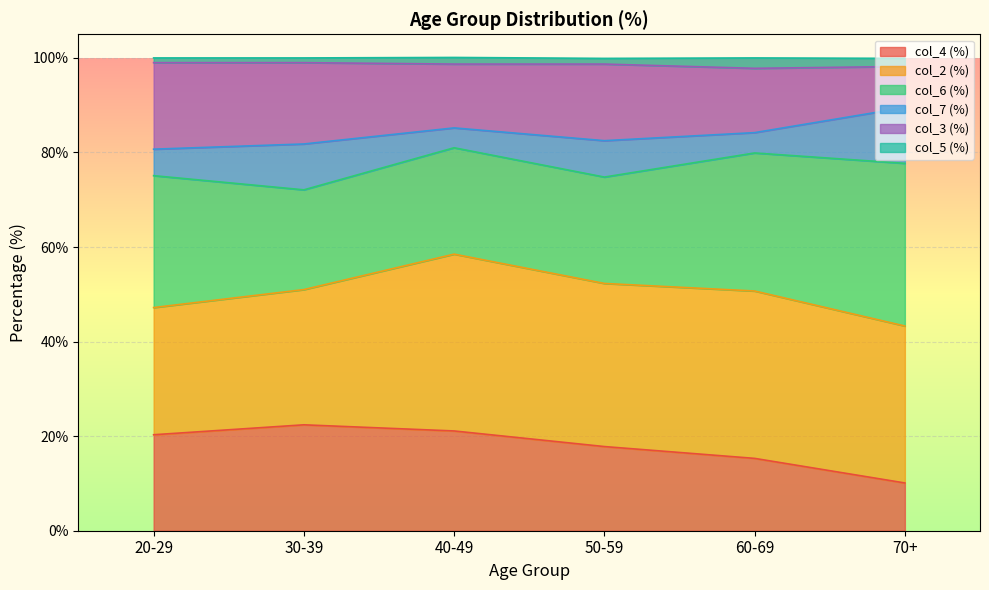

True or false: col_4 (%) has a value of 21.1 at 40-49.

True